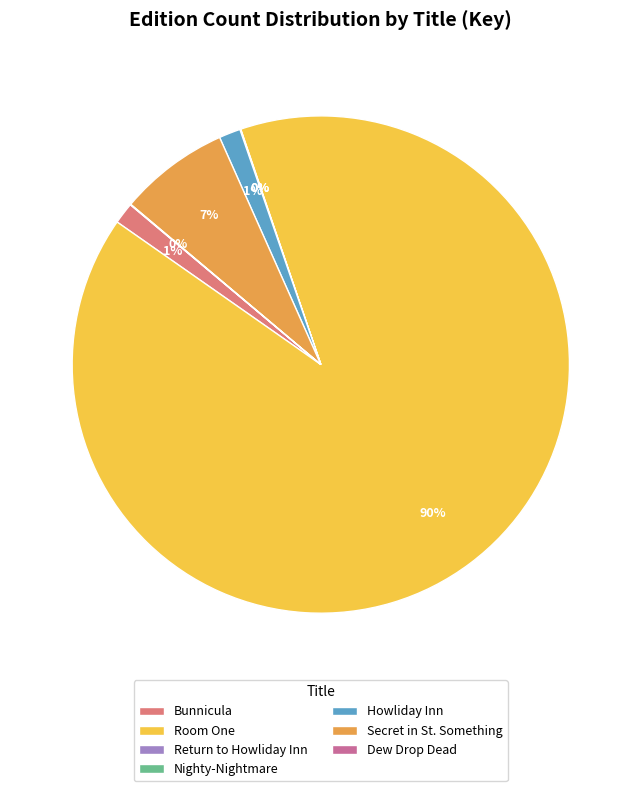

Which category has the biggest portion of the pie?

Room One